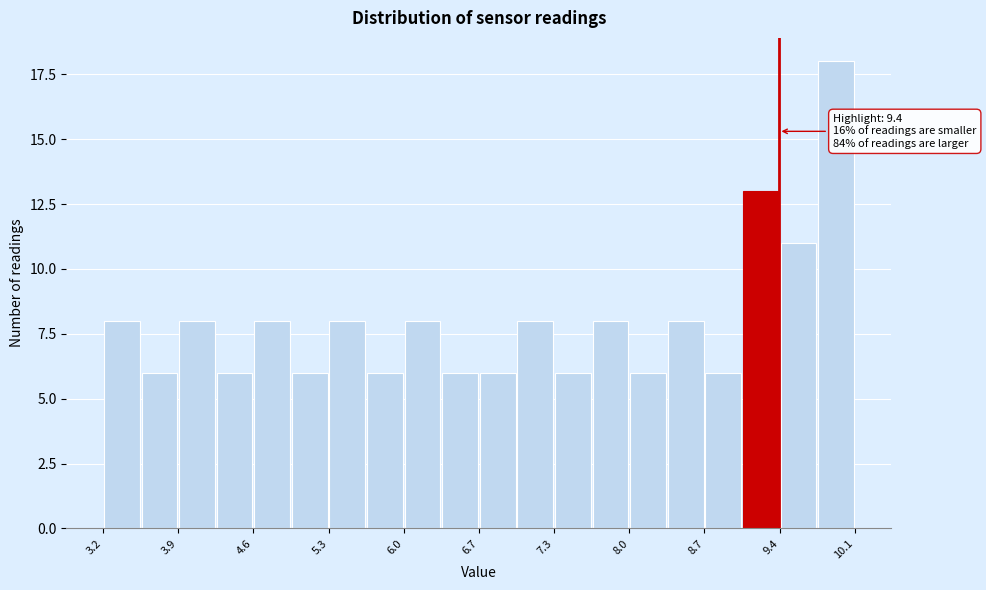

Around what value on the x-axis is the tallest bar? Give the approximate position of its centre, as read against the axis.

9.9